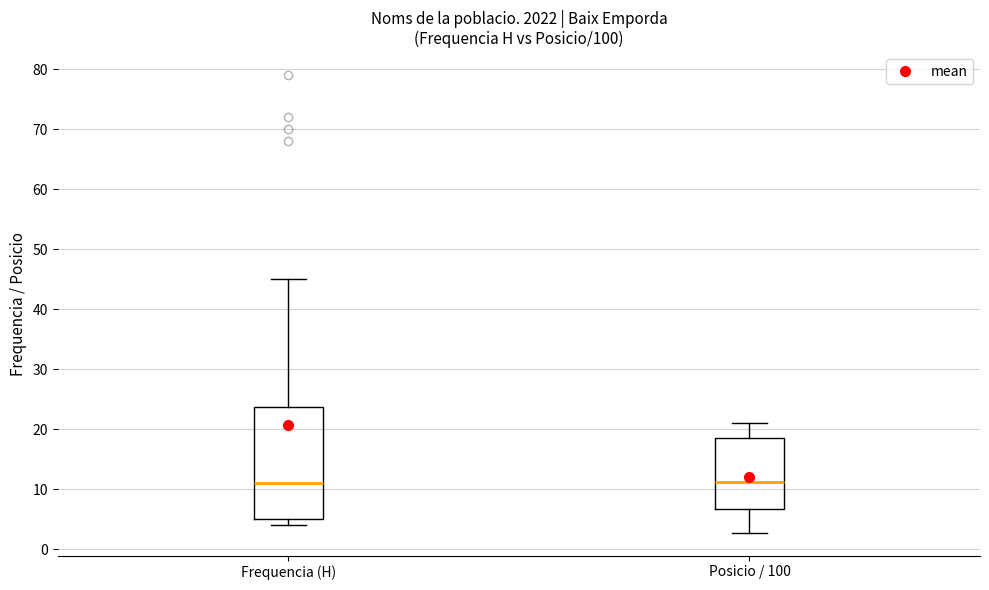

Reading left to right, read every box against the y-axis: the position of its median line, the range the box covers, and the ends of its whiskers. The values are not printed on the chart, so give them approximately, as read against the axis.

Frequencia (H): median 11, box 5 to 24, whiskers 4 to 45
Posicio / 100: median 11, box 7 to 19, whiskers 3 to 21